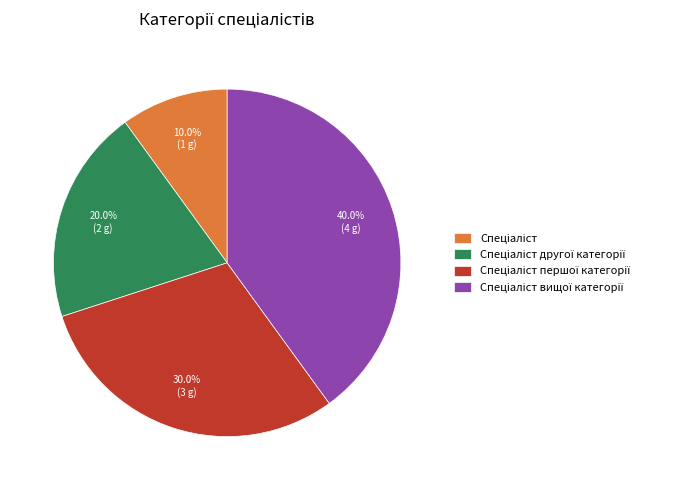

Is there a majority slice in this chart?

No